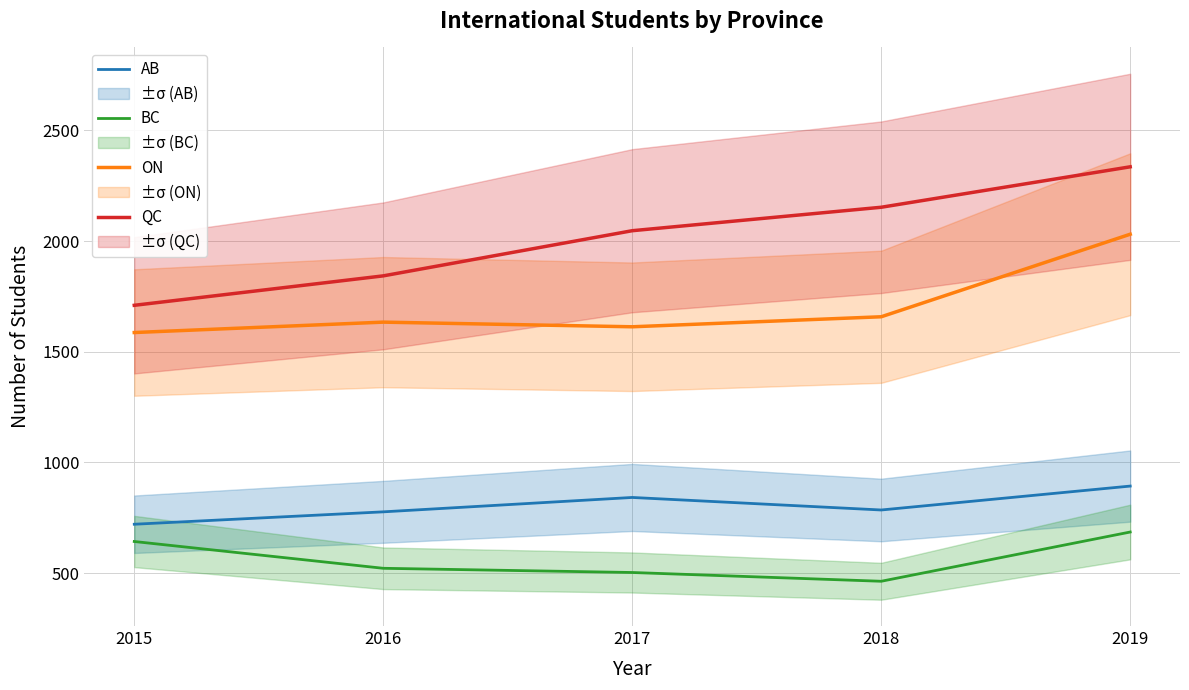

What is the value of the ON point at the 4th from the left?

1658.2